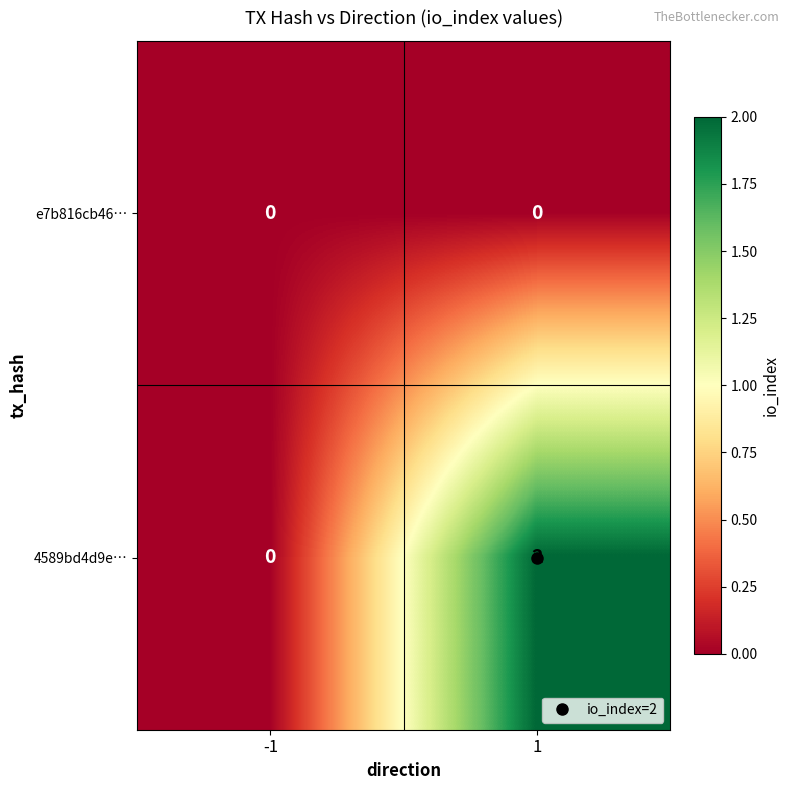

Between -1 and 1, which series saw the biggest shift?

4589bd4d9e…